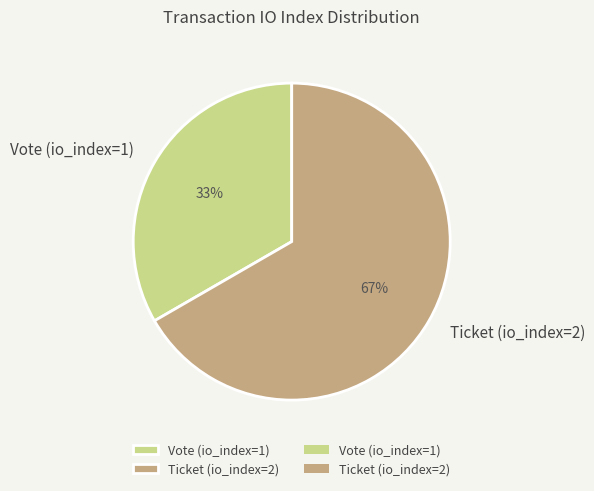

To the nearest percent, what is the average slice percentage?

50%